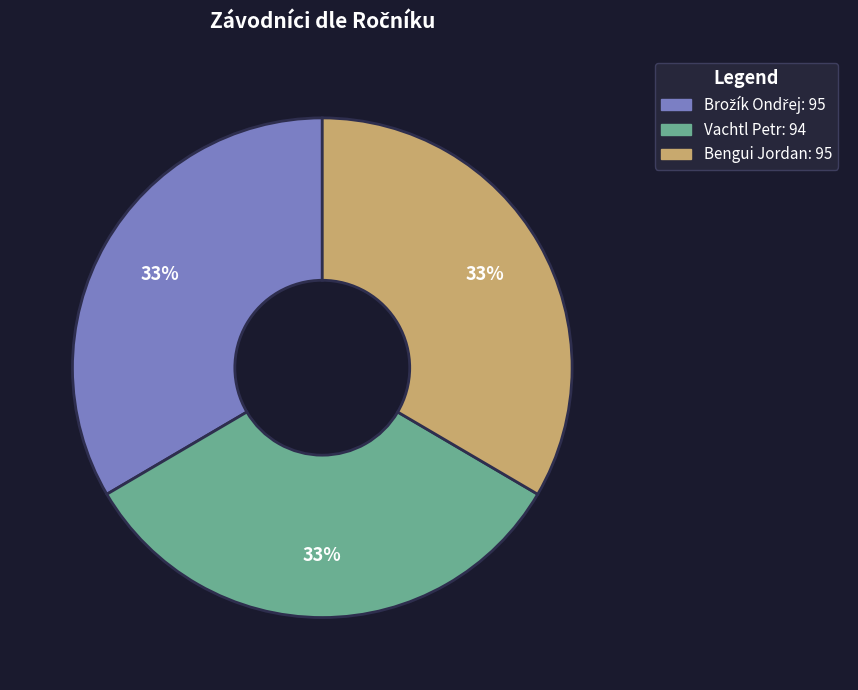

What is the ratio of the value at Vachtl Petr to the value at Bengui Jordan?

1.0